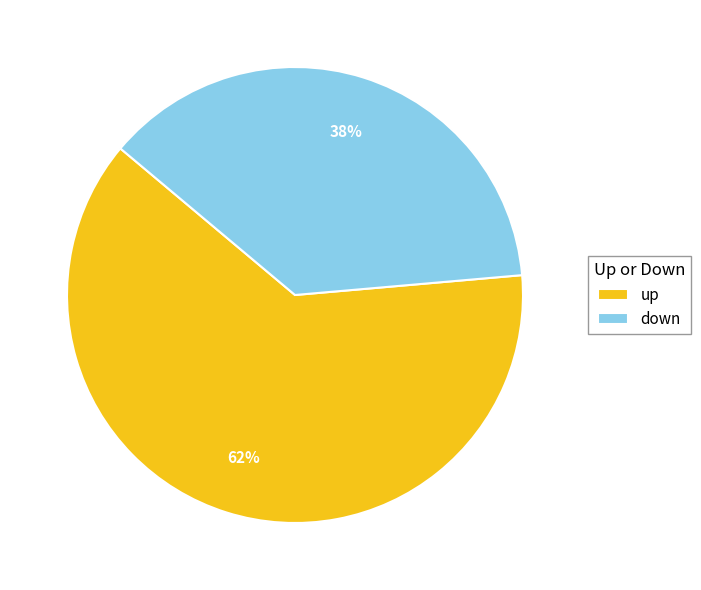

Approximately how many times larger is the value at down compared to up?

0.6